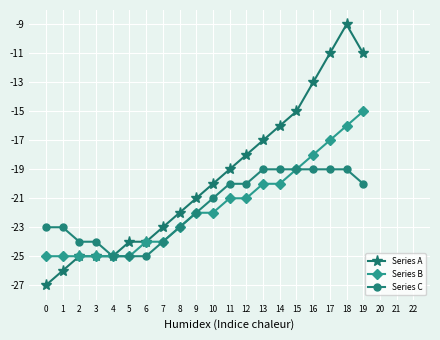

What are all the series names shown in the legend?

Series A, Series B, Series C